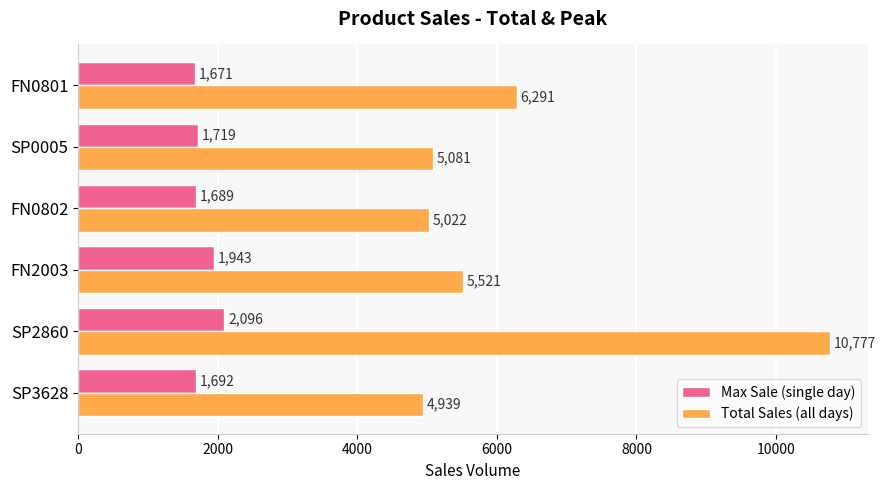

What is the difference between the second highest and minimum values in the Total Sales (all days) series?

1352